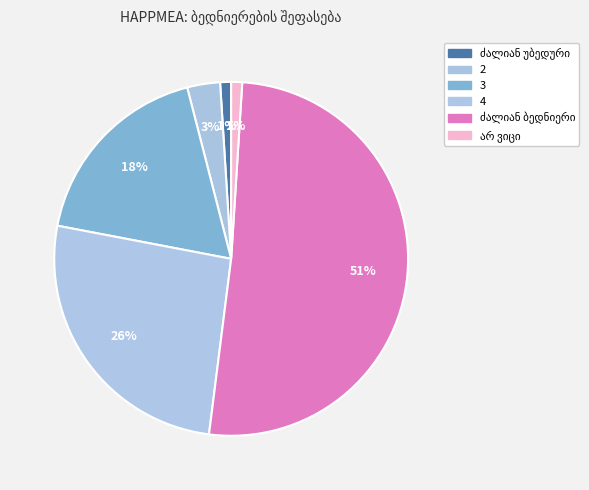

Rank the categories by value from highest to lowest.

ძალიან ბედნიერი, 4, 3, 2, ძალიან უბედური, არ ვიცი